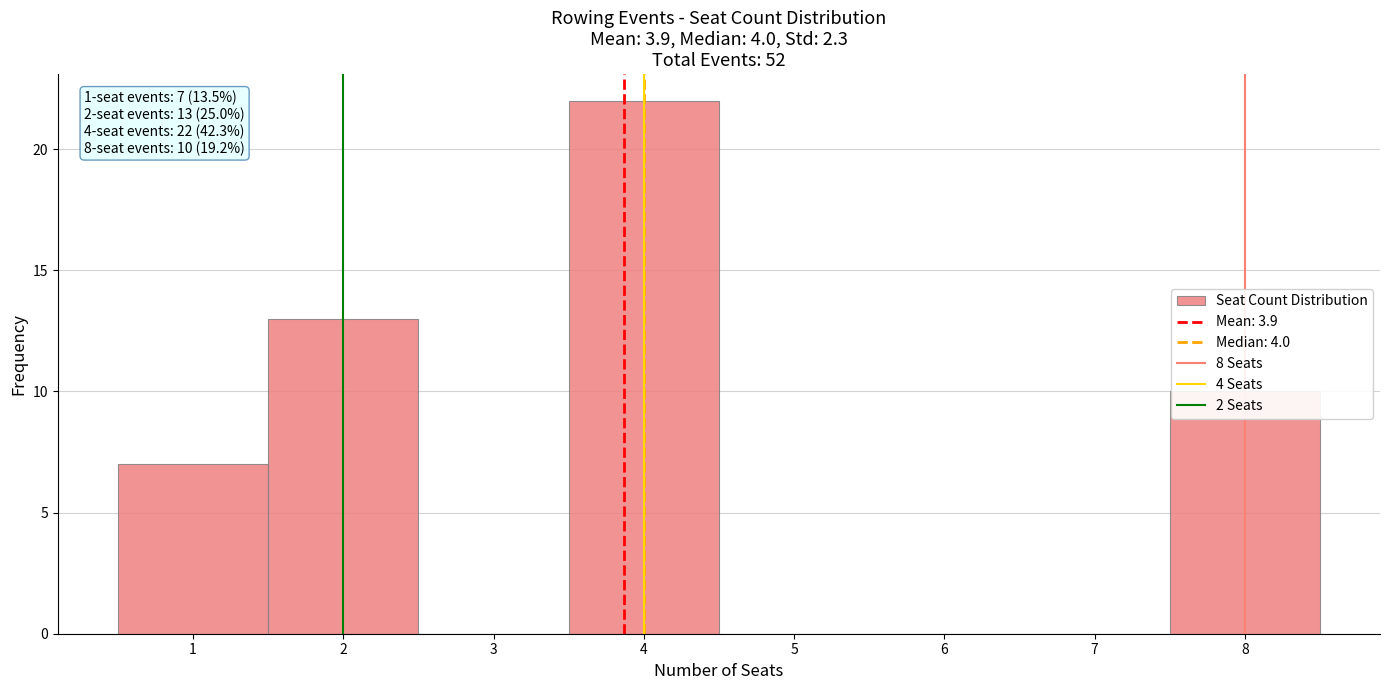

Over which range of the x-axis is the bar tallest?

3.5 to 4.5